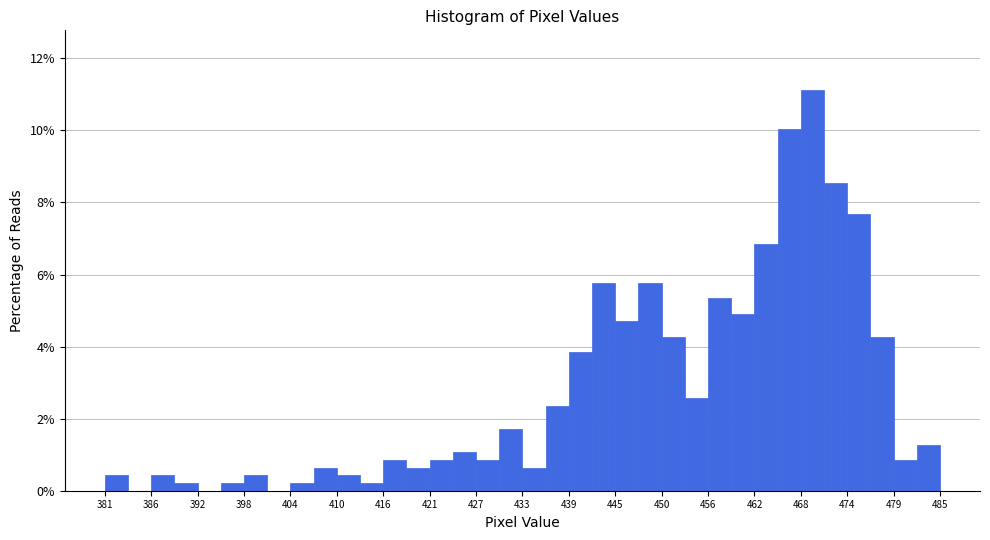

Around what value on the x-axis is the tallest bar? Give the approximate position of its centre, as read against the axis.

469